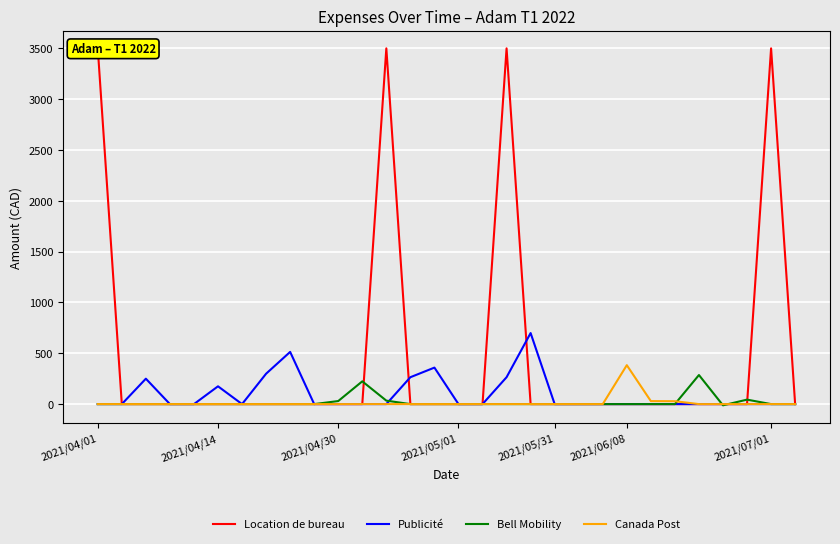

Where is Canada Post nearest to the value 191?

23